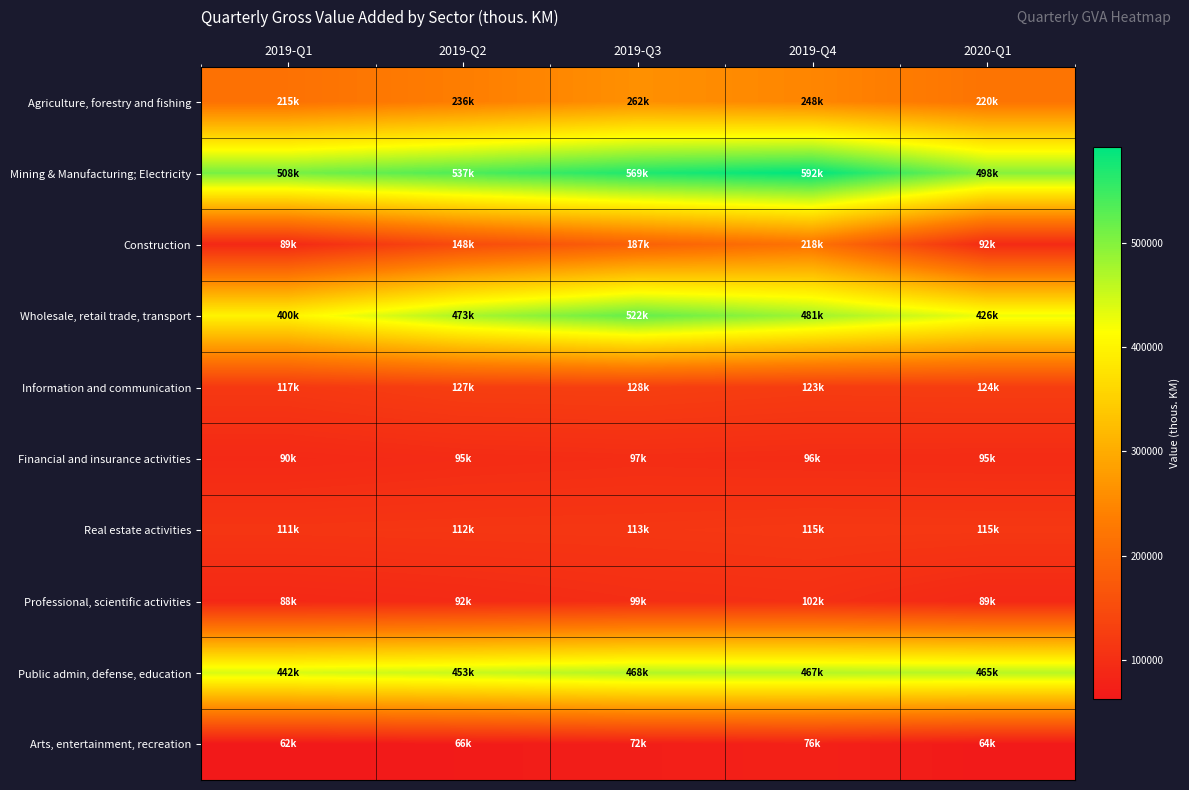

Reading left to right, list all the values displayed in this chart.

Agriculture, forestry and fishing: 2019-Q1=215038.3	2019-Q2=236058.9	2019-Q3=261807.8	2019-Q4=248088.0	2020-Q1=219519.0
Mining & Manufacturing; Electricity: 2019-Q1=508397.2	2019-Q2=536645.9	2019-Q3=569332.9	2019-Q4=591717.0	2020-Q1=497793.1
Construction: 2019-Q1=89299.5	2019-Q2=148387.2	2019-Q3=186595.7	2019-Q4=217580.5	2020-Q1=92159.9
Wholesale, retail trade, transport: 2019-Q1=399712.2	2019-Q2=473465.0	2019-Q3=522474.1	2019-Q4=481000.8	2020-Q1=426052.9
Information and communication: 2019-Q1=116535.3	2019-Q2=126605.1	2019-Q3=128239.1	2019-Q4=122704.5	2020-Q1=124321.7
Financial and insurance activities: 2019-Q1=90013.7	2019-Q2=94712.4	2019-Q3=97342.7	2019-Q4=95824.3	2020-Q1=94905.0
Real estate activities: 2019-Q1=111070.2	2019-Q2=112455.9	2019-Q3=113071.8	2019-Q4=115404.1	2020-Q1=114775.8
Professional, scientific activities: 2019-Q1=88102.3	2019-Q2=92400.8	2019-Q3=98632.9	2019-Q4=101503.1	2020-Q1=88999.3
Public admin, defense, education: 2019-Q1=441796.5	2019-Q2=453119.8	2019-Q3=468478.7	2019-Q4=467024.1	2020-Q1=464809.5
Arts, entertainment, recreation: 2019-Q1=61906.1	2019-Q2=66263.4	2019-Q3=71621.6	2019-Q4=76073.8	2020-Q1=64442.5